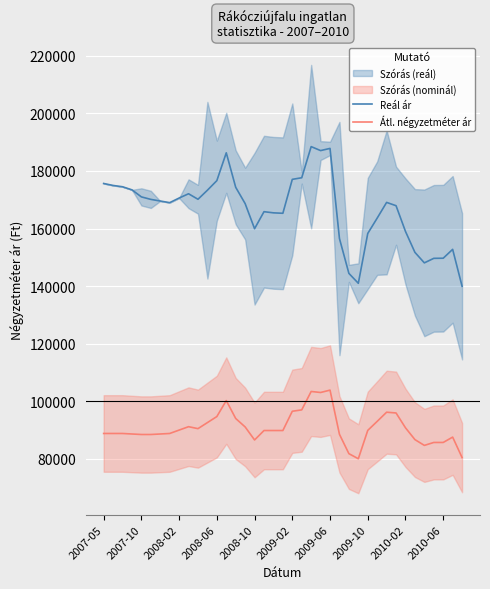

List the series in order of their overall mean, highest first.

Reál ár, Átl. négyzetméter ár